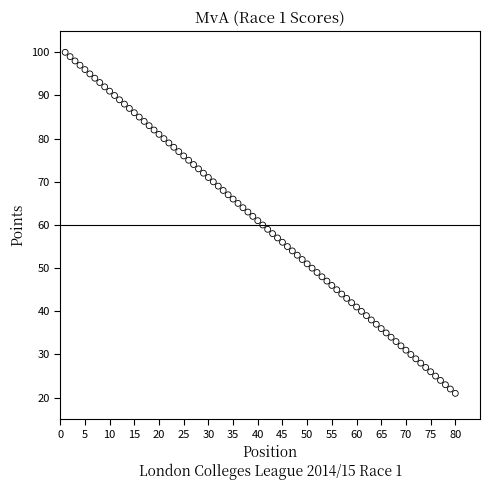

What is the range of Y values (max minus min)?

79